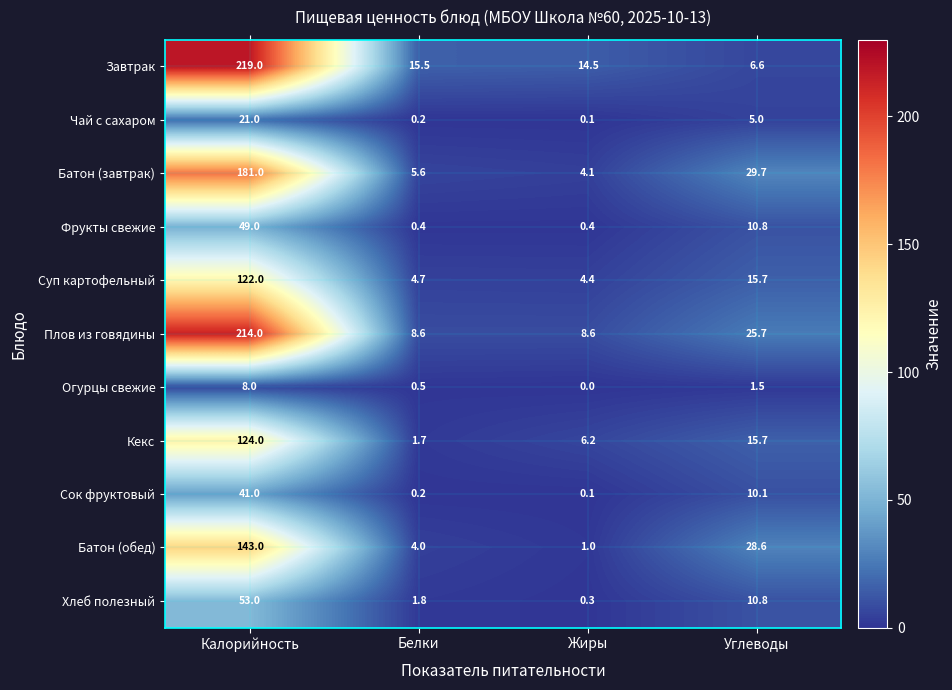

What is the difference between the second highest and minimum values in the Сок фруктовый series?

10.0